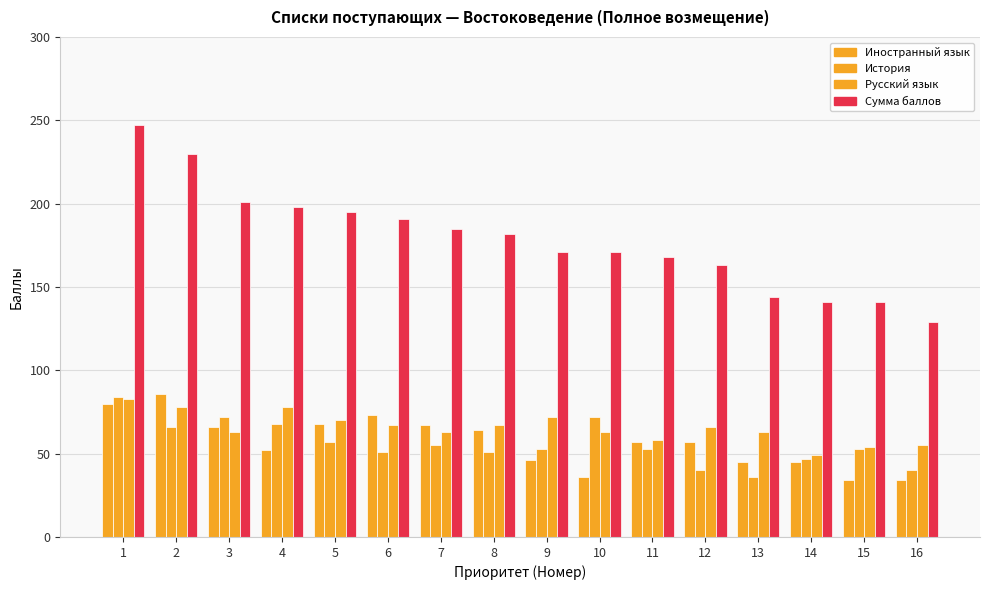

What is the difference between the maximum and second lowest values in the Русский язык series?

29